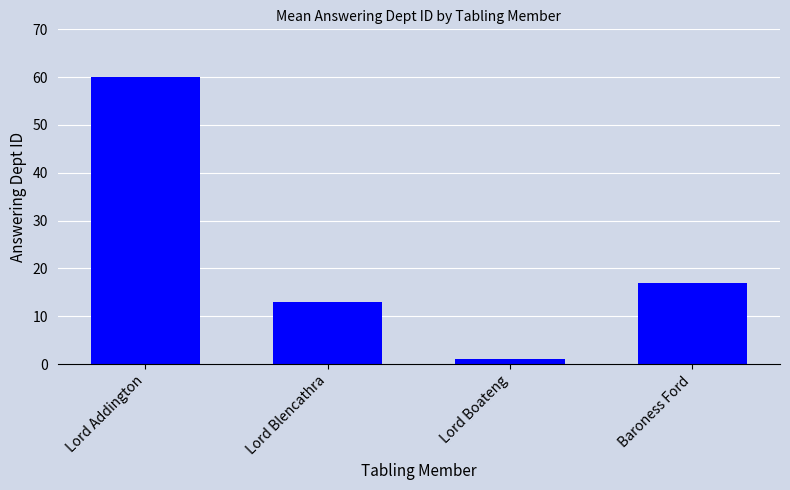

What is the average value?

23